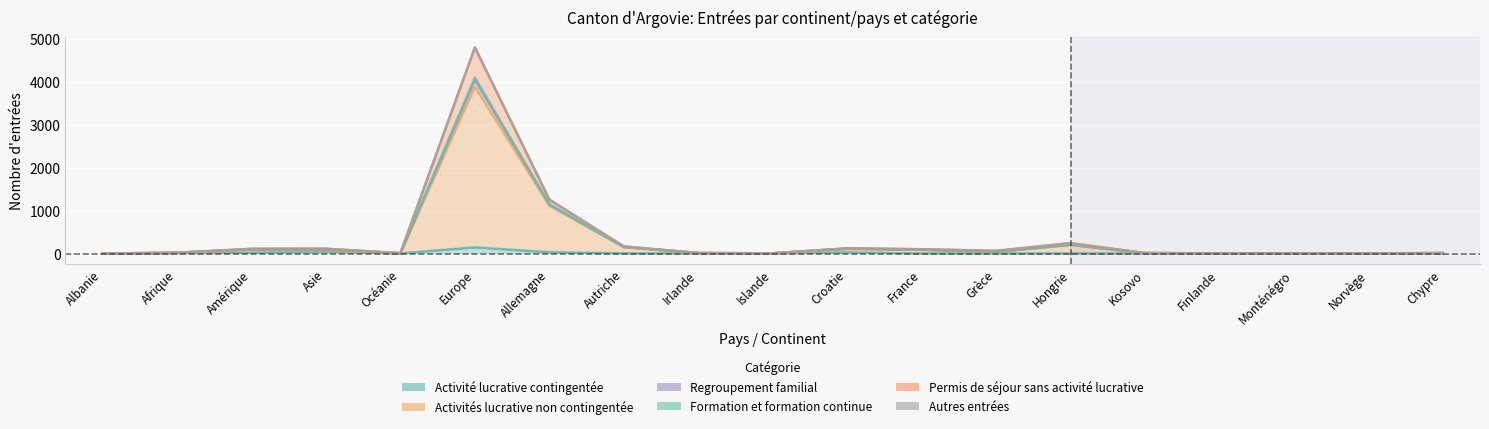

True or false: Activité lucrative contingentée has a value of 19 at Amérique.

True